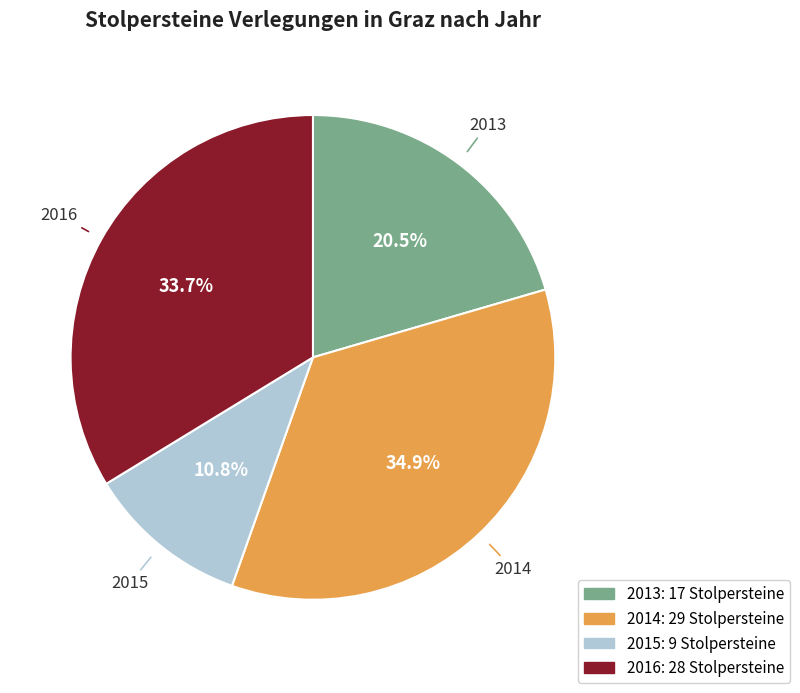

Is 2013 the majority of the pie?

No